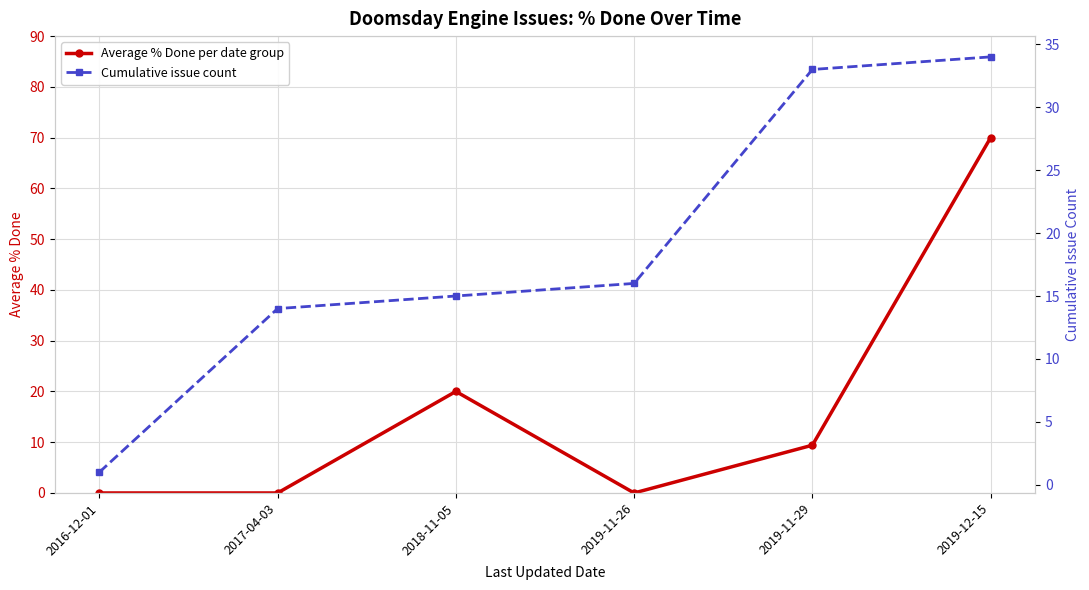

At which label does Average % Done per date group first exceed 9?

2018-11-05